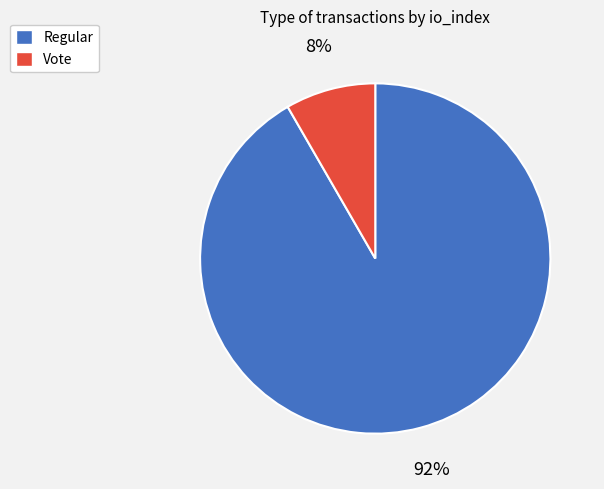

To the nearest percent, what is the average slice percentage?

50%